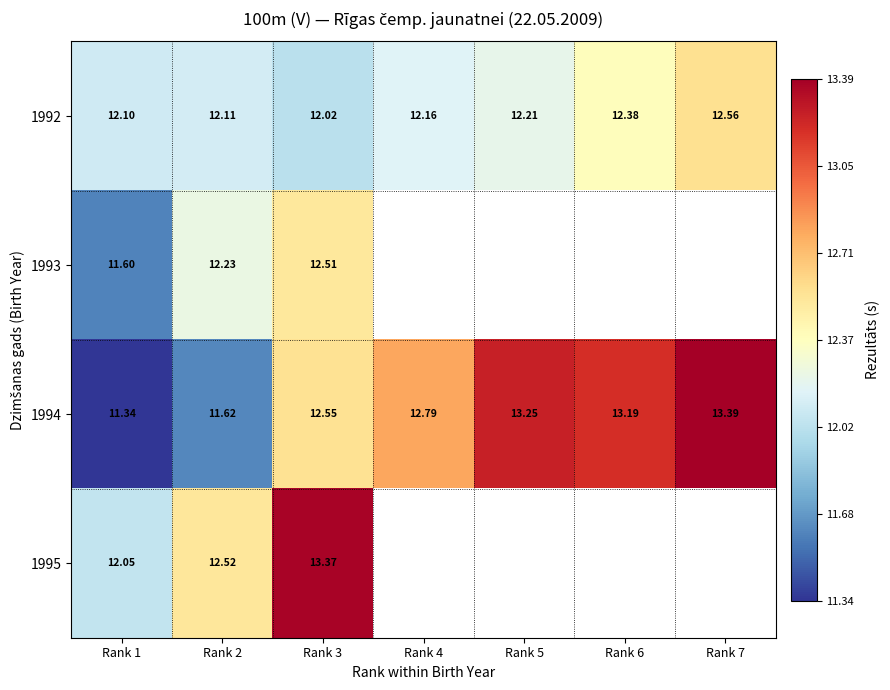

Is the value of 1994 at Rank 2 greater than the value of 1992 at Rank 4?

No